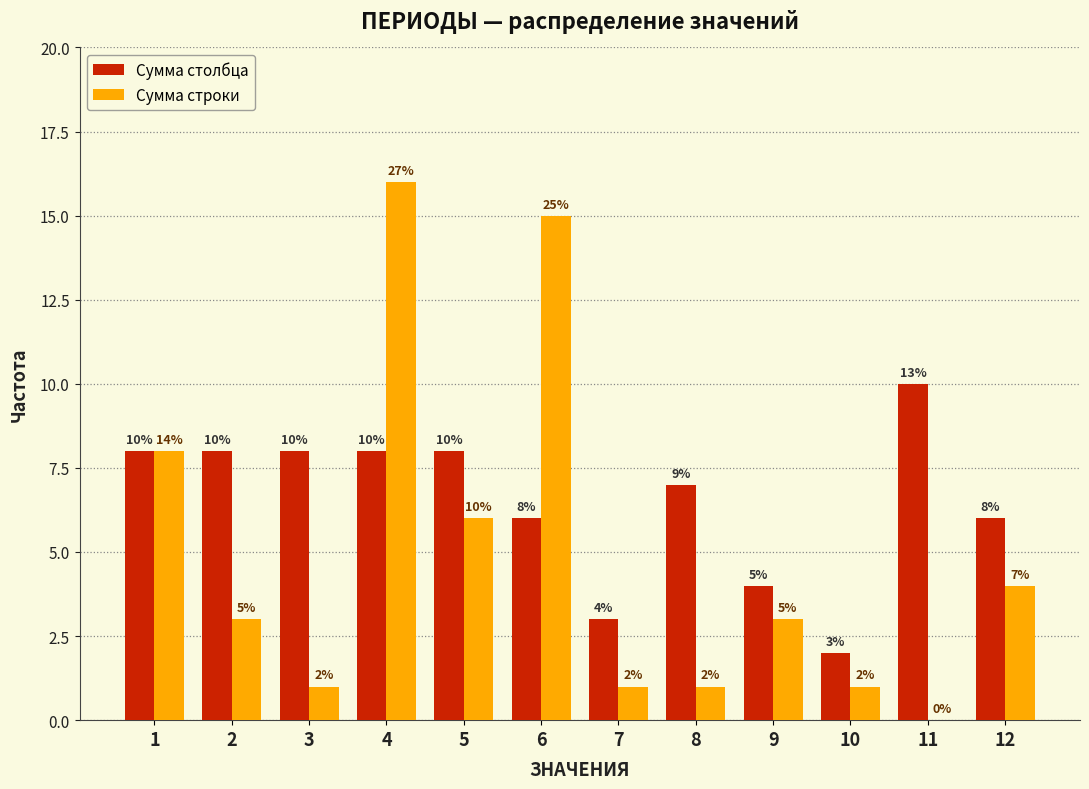

Reading left to right, extract all data points from this chart.

Сумма столбца: 1=8	2=8	3=8	4=8	5=8	6=6	7=3	8=7	9=4	10=2	11=10	12=6
Сумма строки: 1=8	2=3	3=1	4=16	5=6	6=15	7=1	8=1	9=3	10=1	11=0	12=4